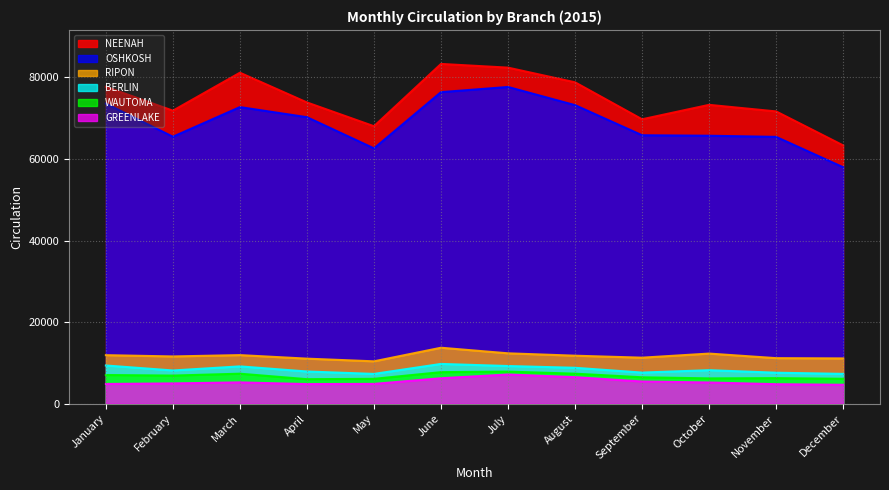

How many series are shown in this chart?

6